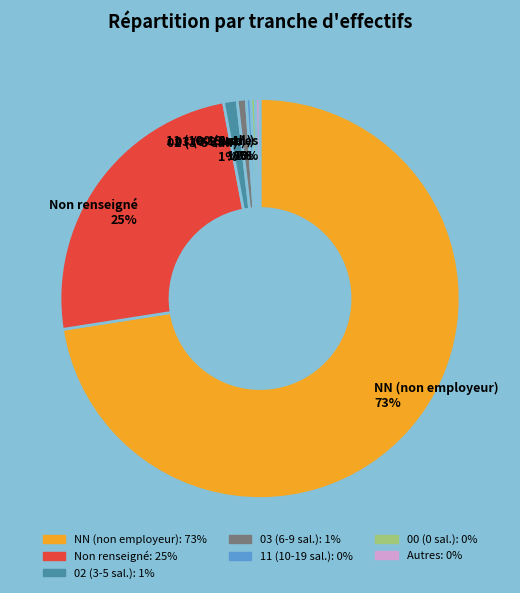

How many slices are in this pie chart?

7